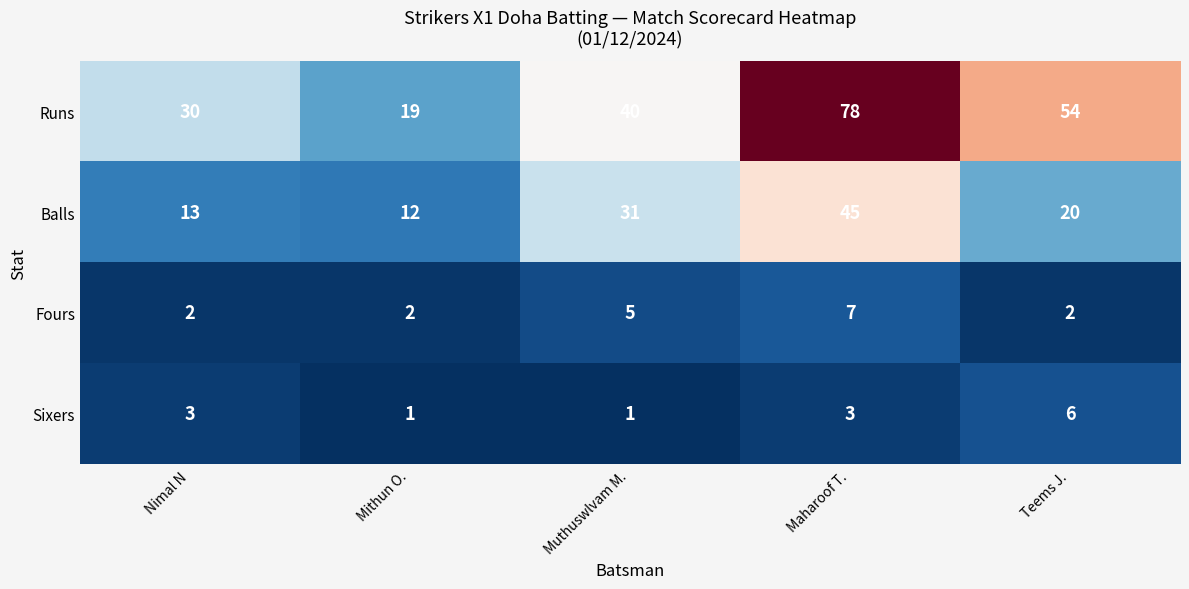

What is the average value of the Fours series?

4